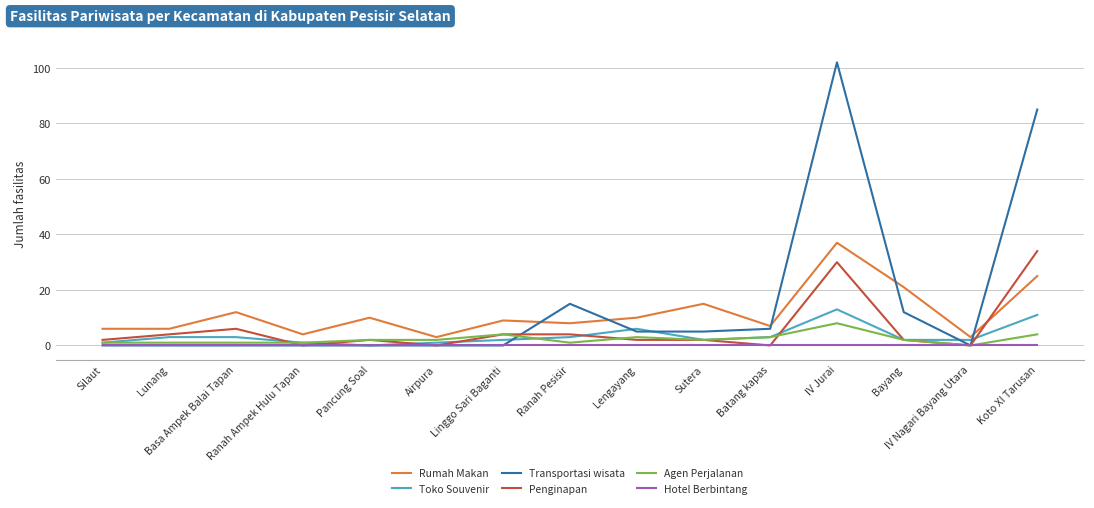

What are all the series names shown in the legend?

Rumah Makan, Toko Souvenir, Transportasi wisata, Penginapan, Agen Perjalanan, Hotel Berbintang